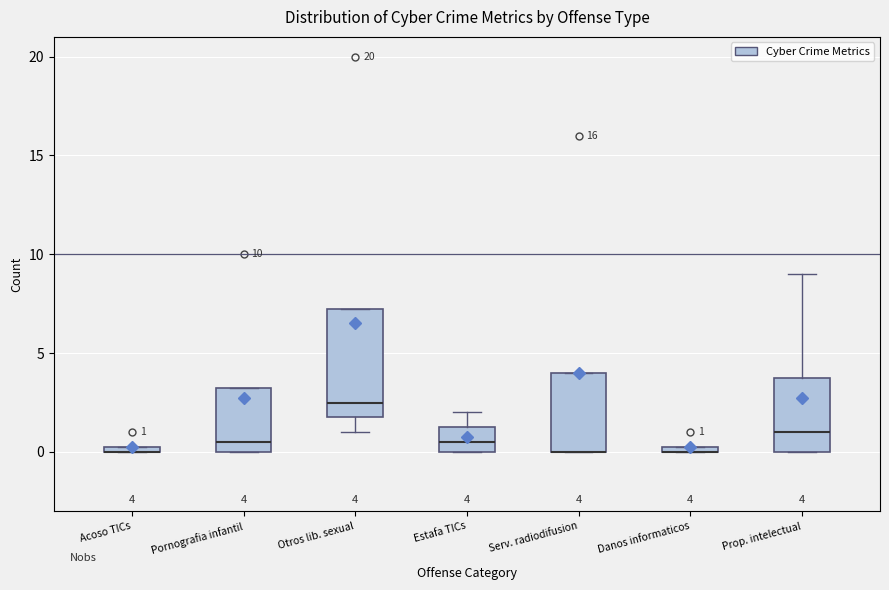

Which box is the tallest, from its lower edge to its upper edge?

Otros lib. sexual